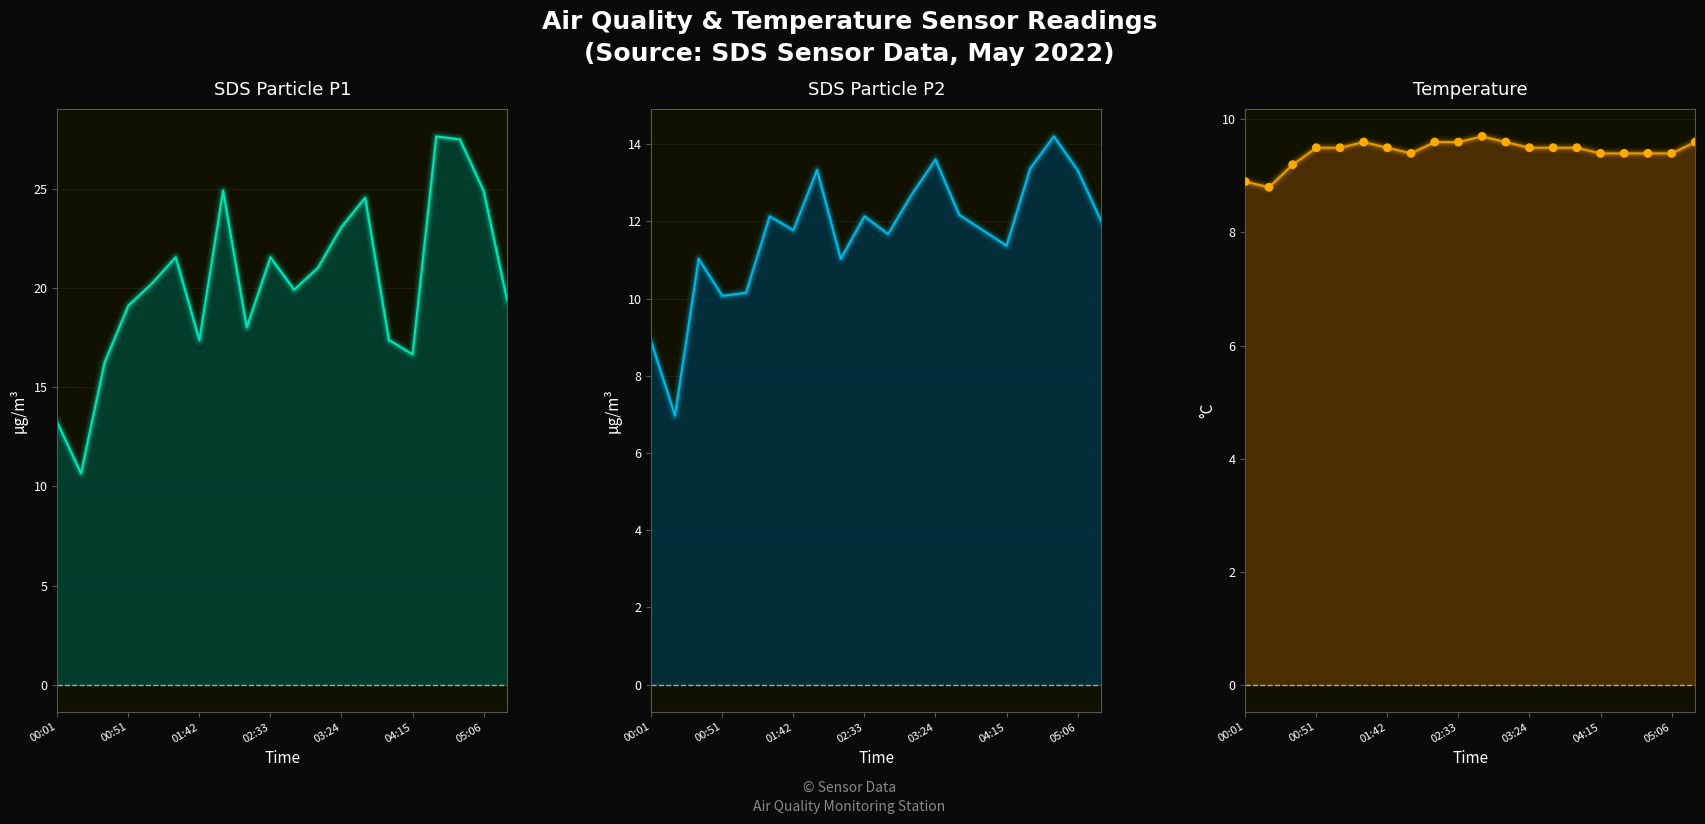

Which series has the largest Y range (max minus min)?

SDS_P1